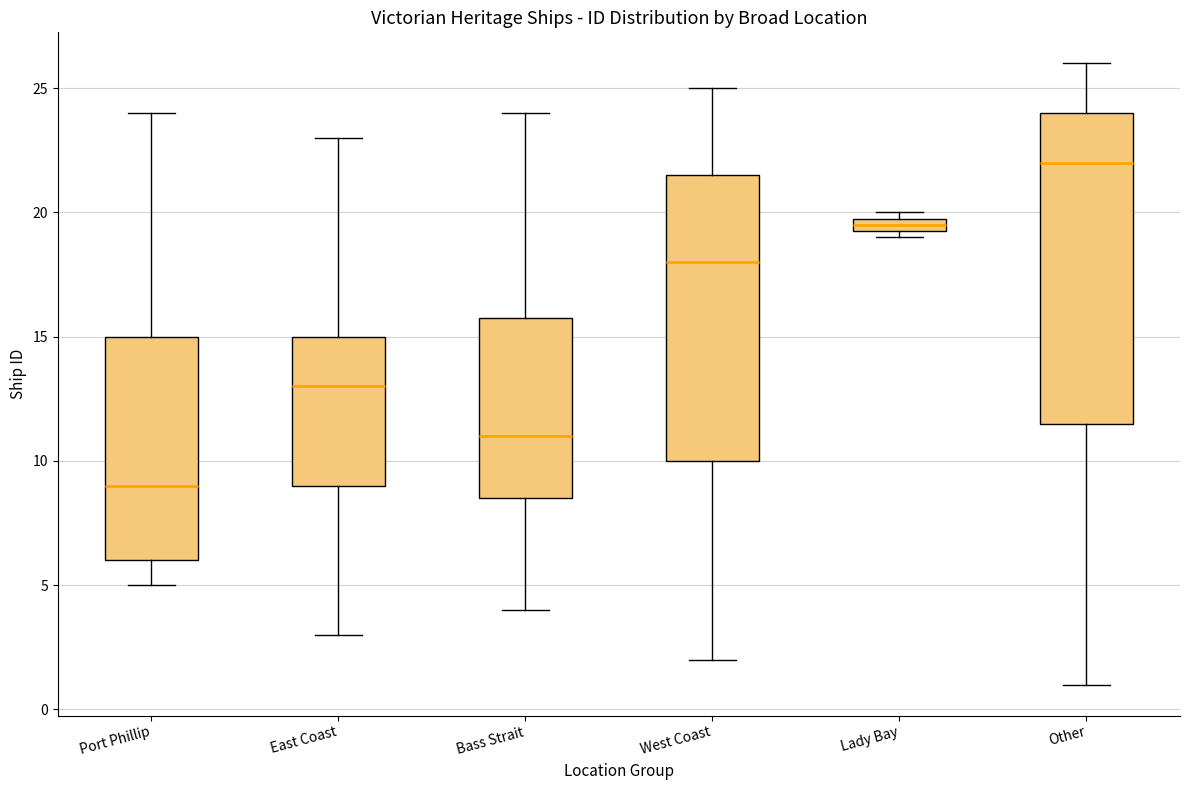

Where is the upper edge of the box for Other on the y-axis? The values are not printed on the chart, so give them approximately, as read against the axis.

24.0